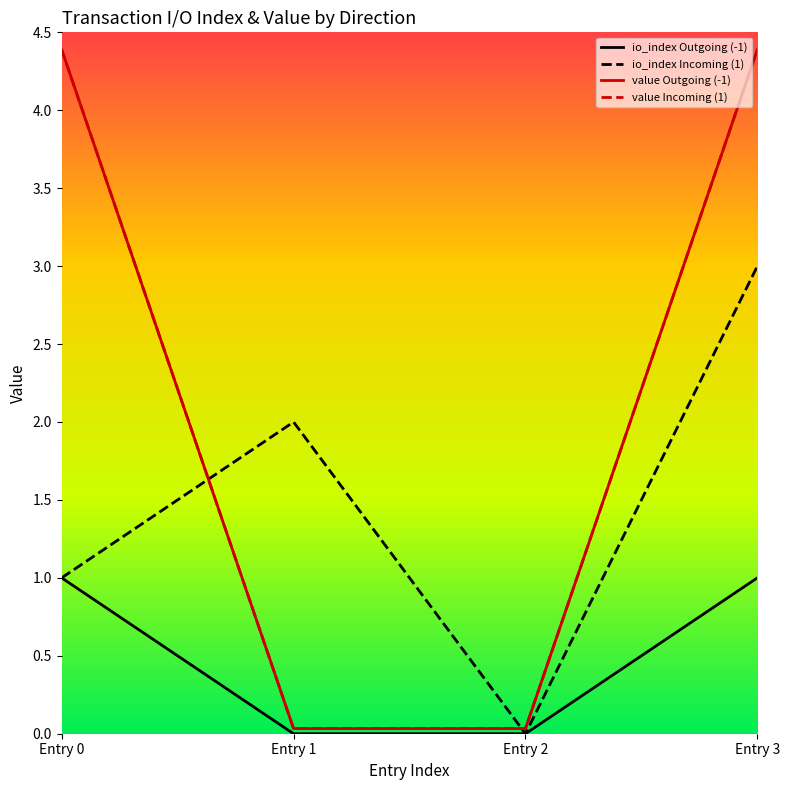

True or false: io_index Incoming (1) has more than 2 points higher than both neighbors.

False